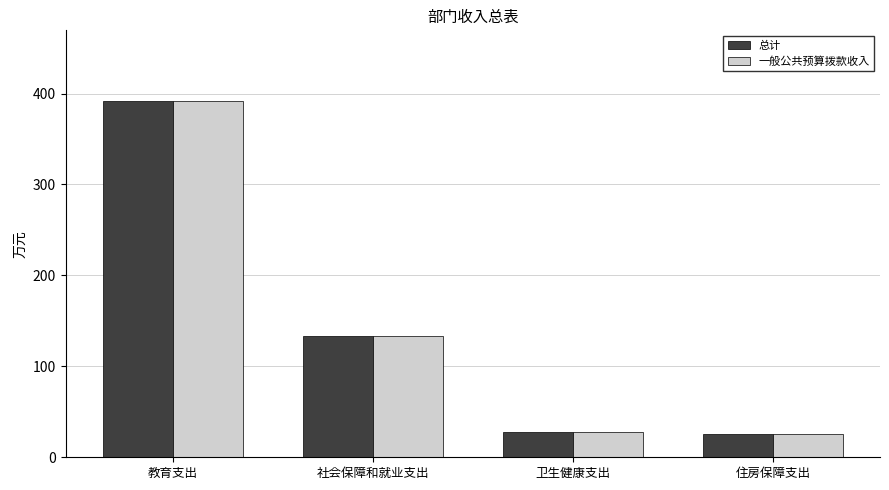

At which label does 总计 reach its peak?

教育支出